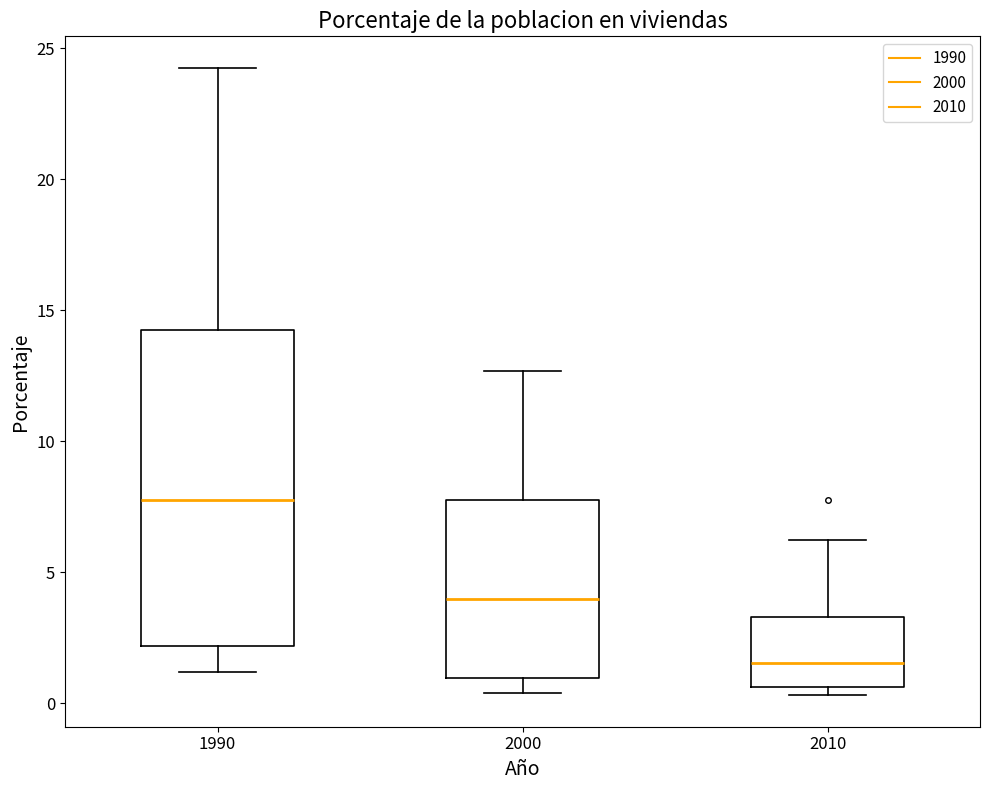

Which box has the lowest median line?

2010